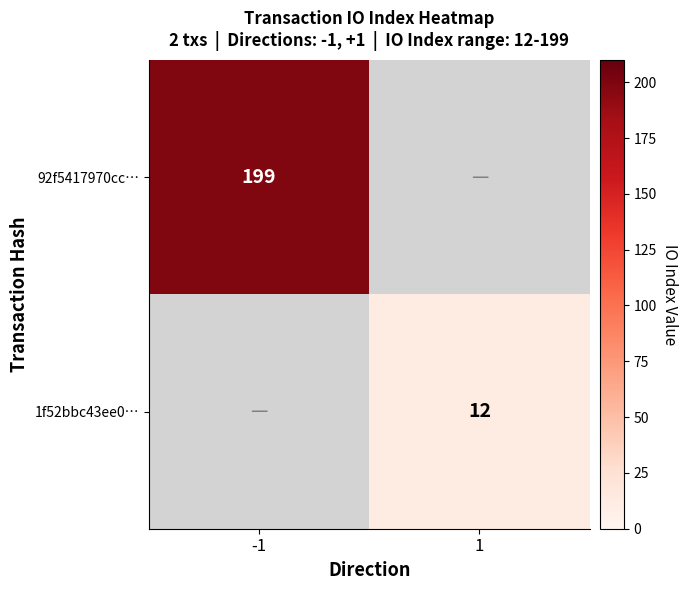

Is it true that 1f52bbc43ee0… equals 21 at 1?

False